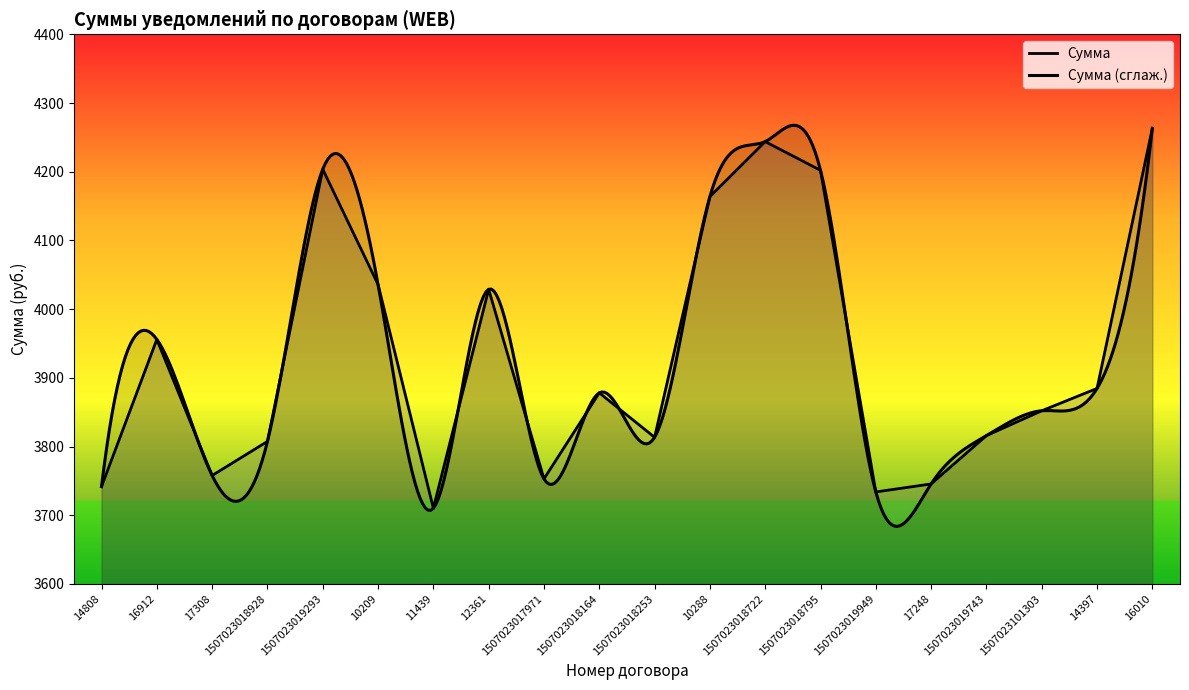

Where is the data nearest to the value 3986?

16912